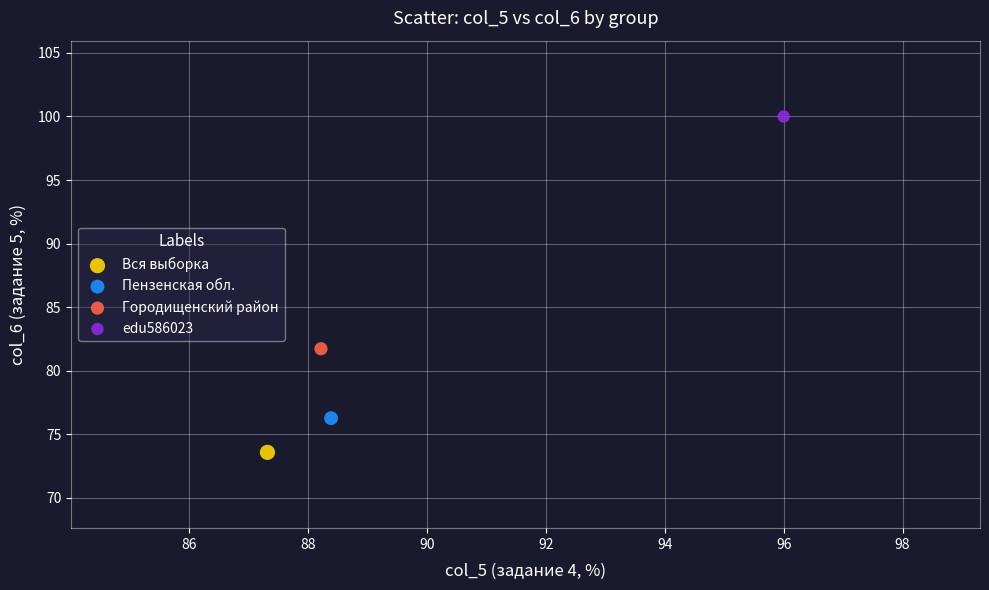

Which series reaches the minimum Y coordinate?

Вся выборка